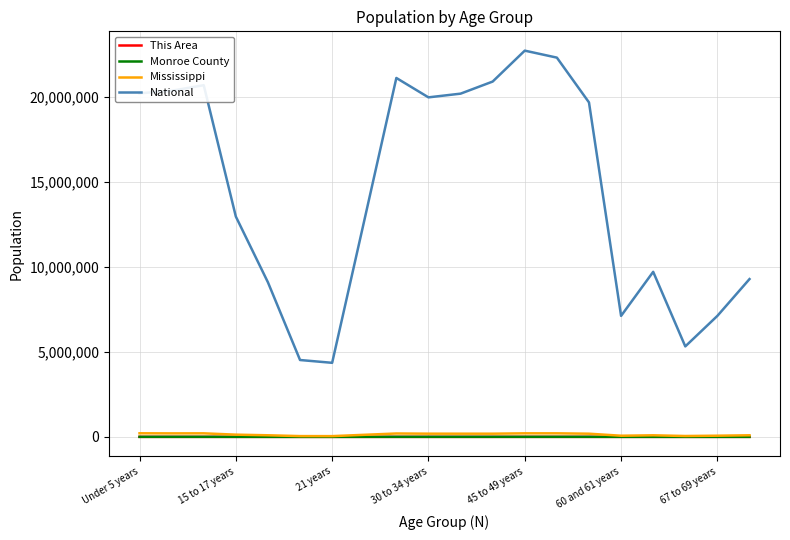

Which series has the largest range (max minus min)?

National